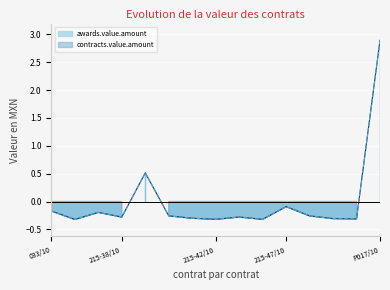

Is it true that awards.value.amount equals 0.5 at 037/10?

True